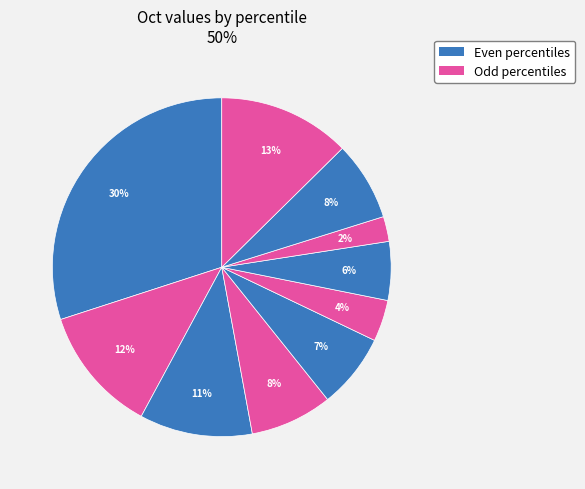

How many segments does this pie chart have?

10